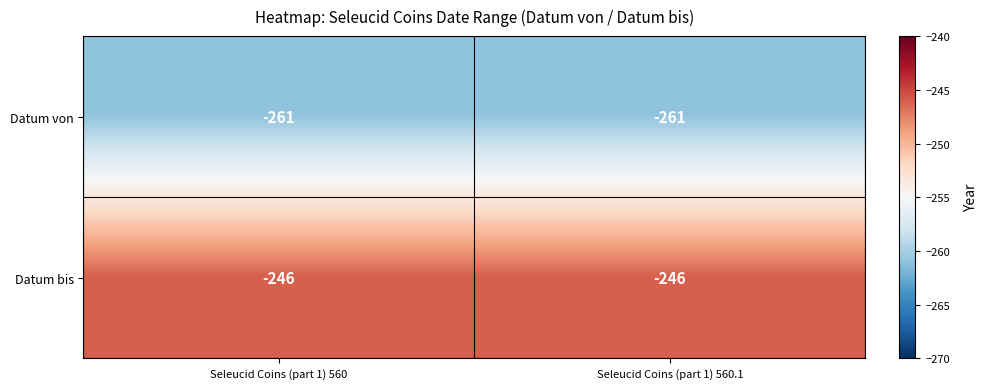

At Seleucid Coins (part 1) 560, list the series in order from smallest to largest.

Datum von, Datum bis